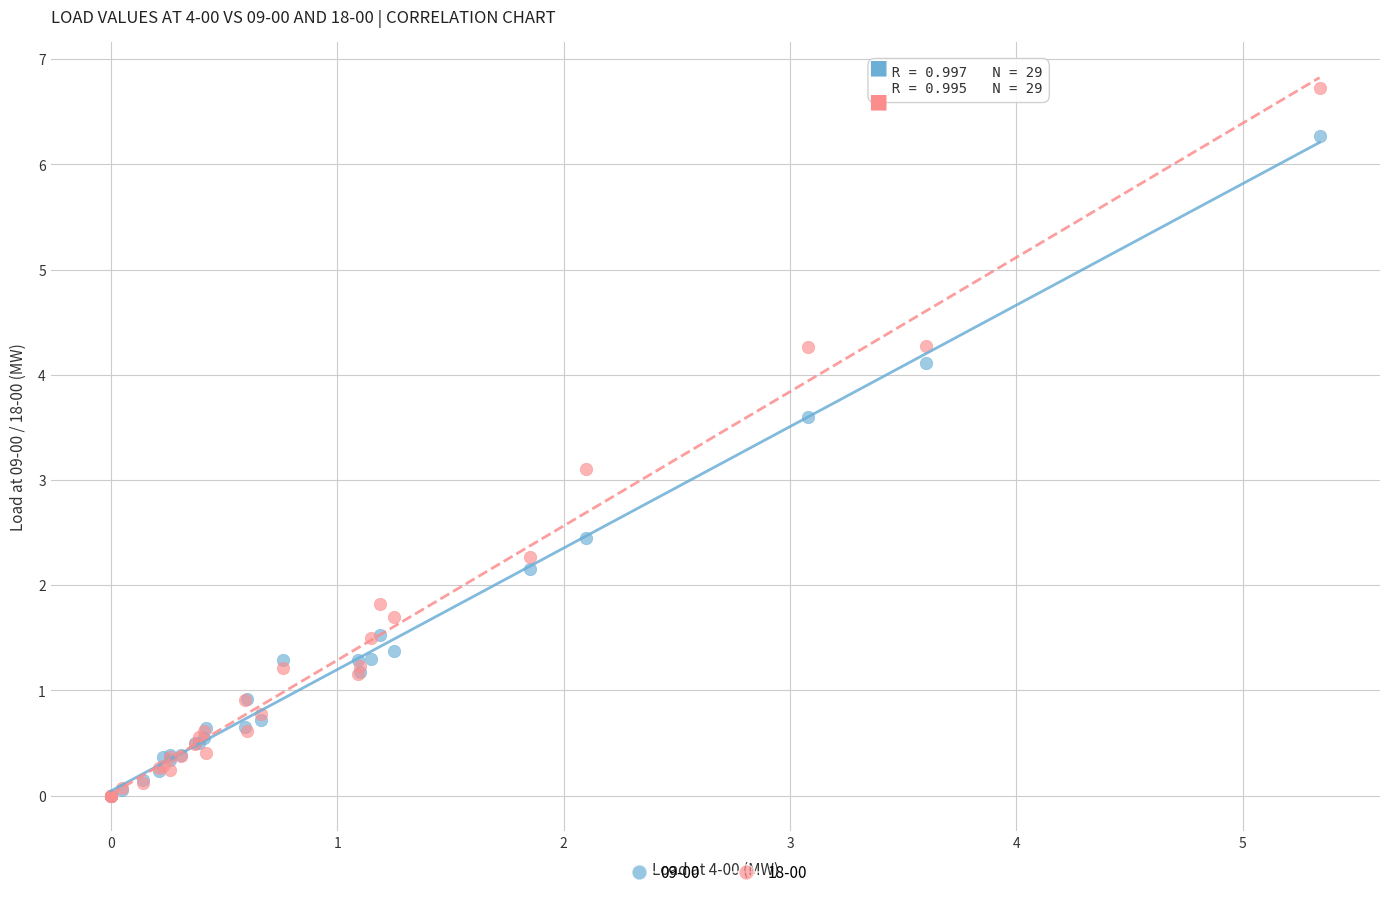

Which series contains the highest Y value?

18-00